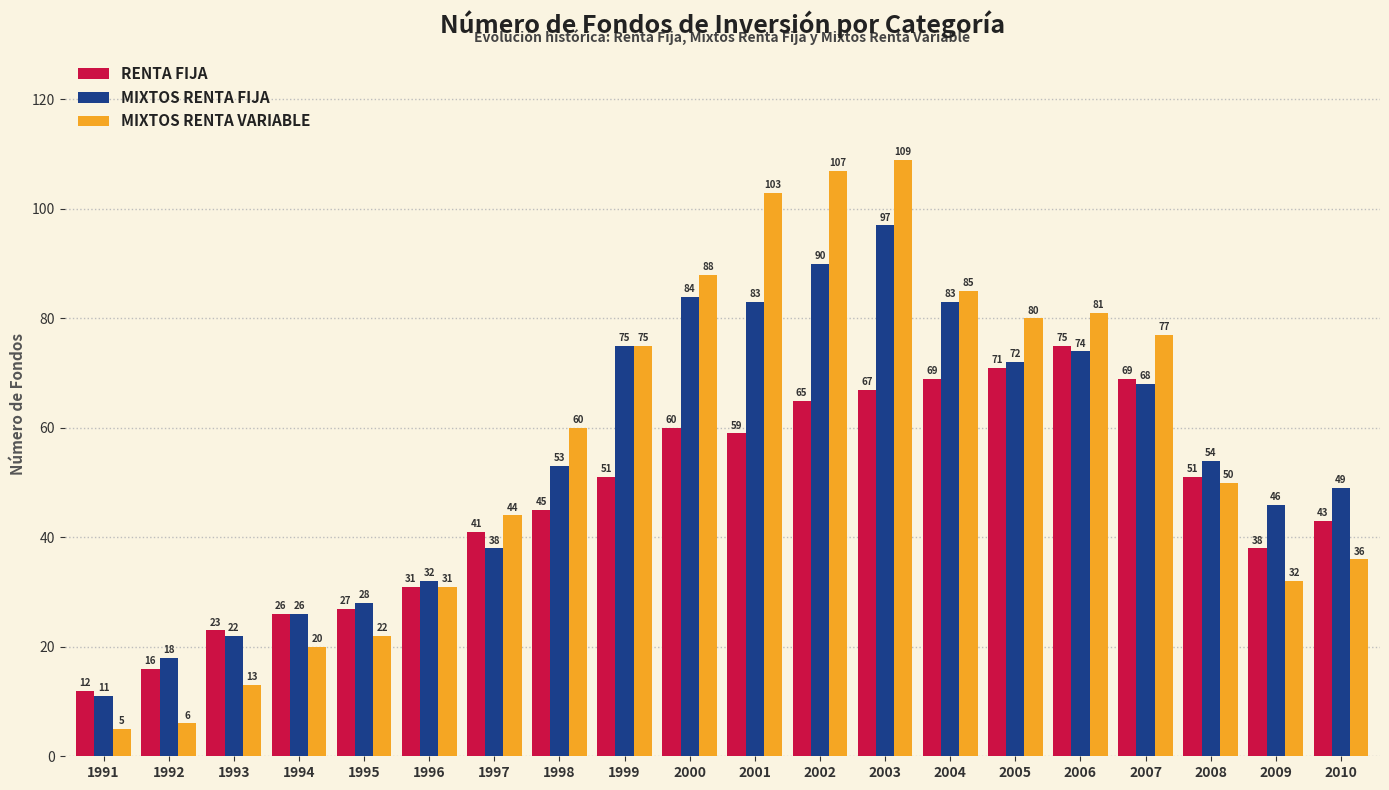

Does the chart contain stacked bars?

No